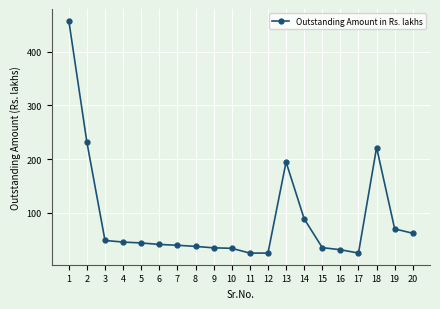

What is the maximum value shown in the chart?

457.7